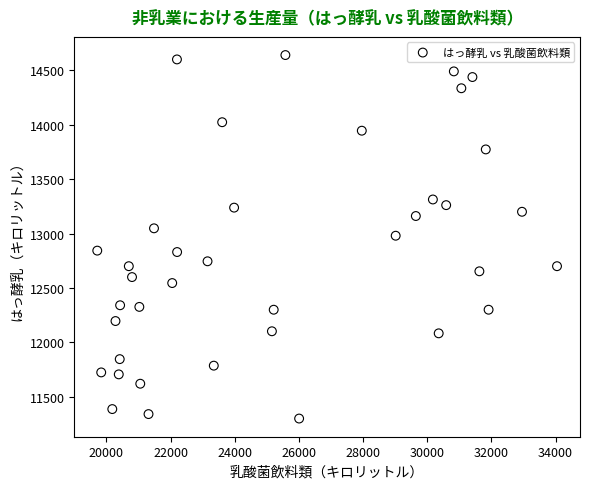

What is the range of Y values (max minus min)?

3340